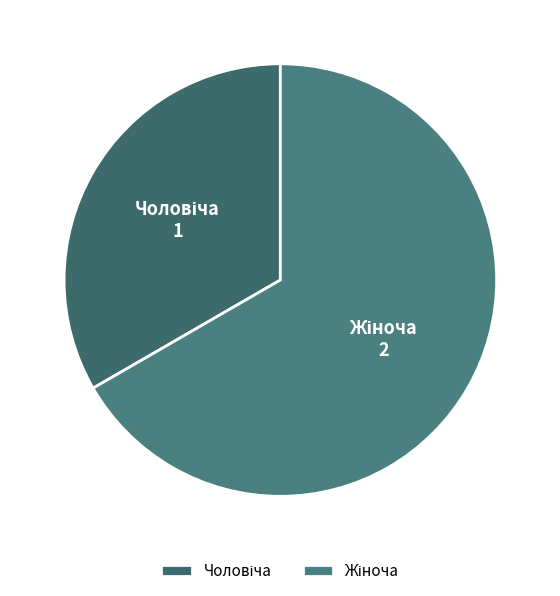

Is there a majority slice in this chart?

Yes